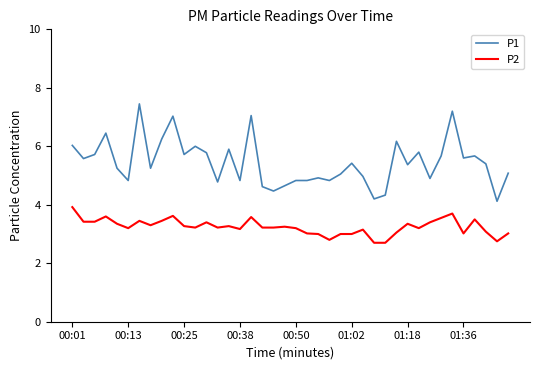

Which series has the largest range (max minus min)?

P1